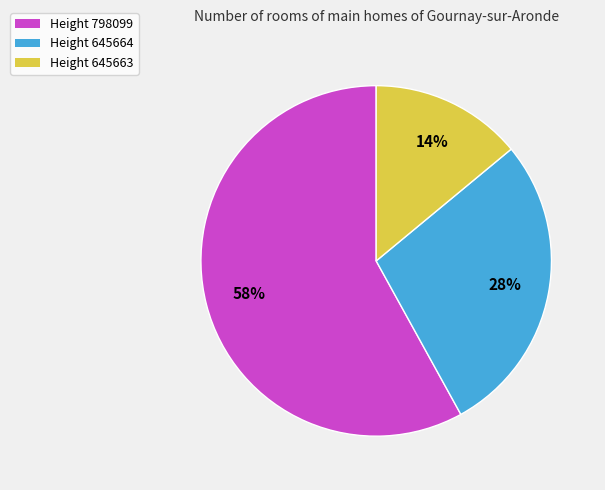

True or false: Height 798099 accounts for 58% of the total.

True